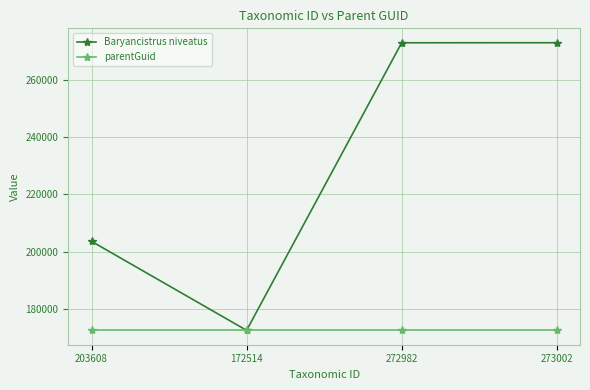

Is the value of parentGuid at 273002 greater than the value of Baryancistrus niveatus at 273002?

No